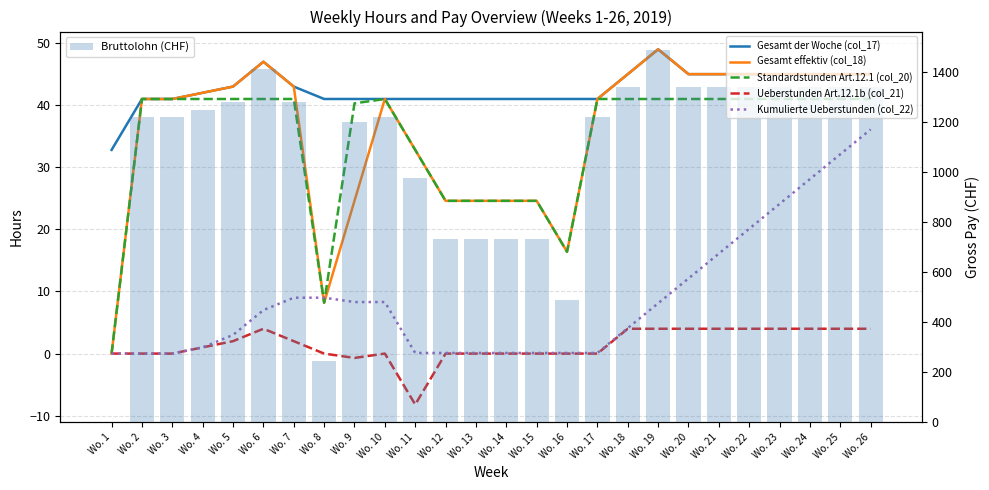

What are all the series names shown in the legend?

Gesamt der Woche (col_17), Gesamt effektiv (col_18), Standardstunden Art.12.1 (col_20), Ueberstunden Art.12.1b (col_21), Kumulierte Ueberstunden (col_22), Bruttolohn (CHF)